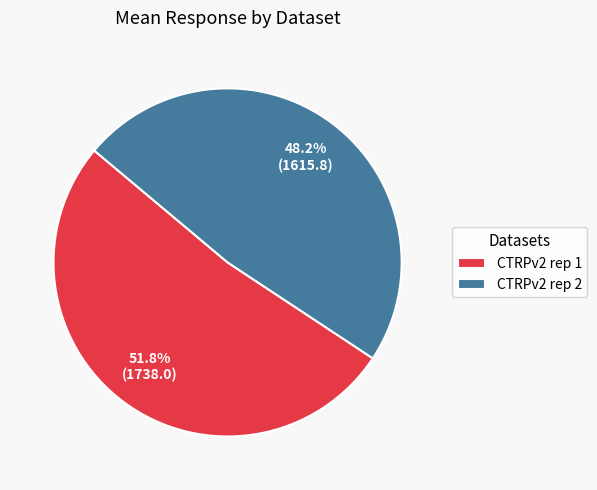

Which slice is the smallest?

CTRPv2 rep 2